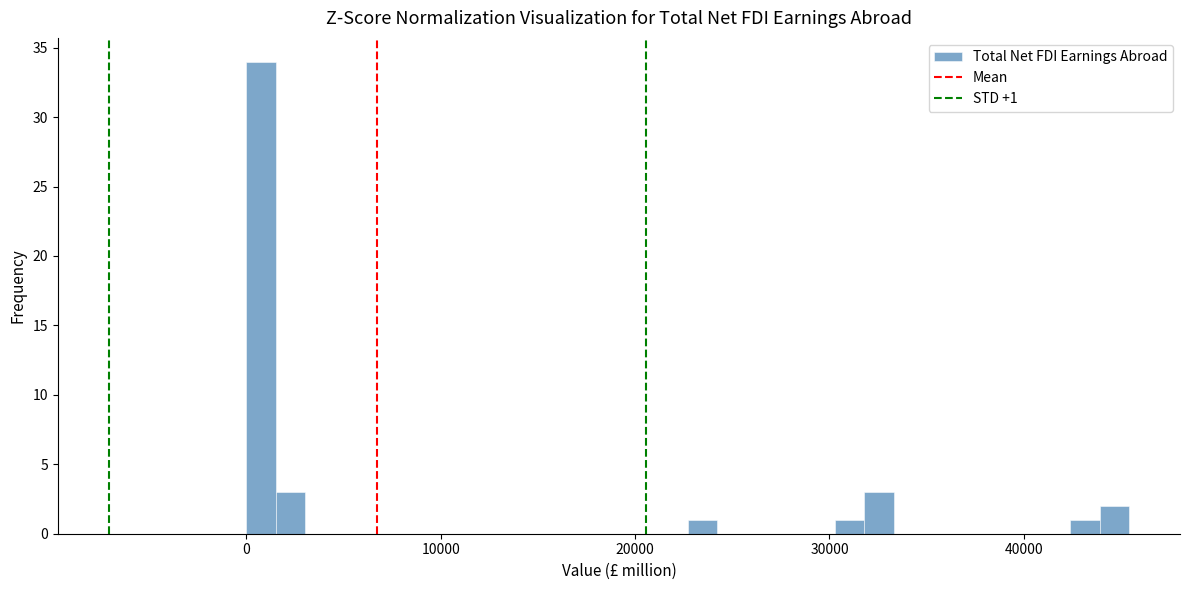

Read against the x-axis, roughly where is the centre of the tallest bar?

1000